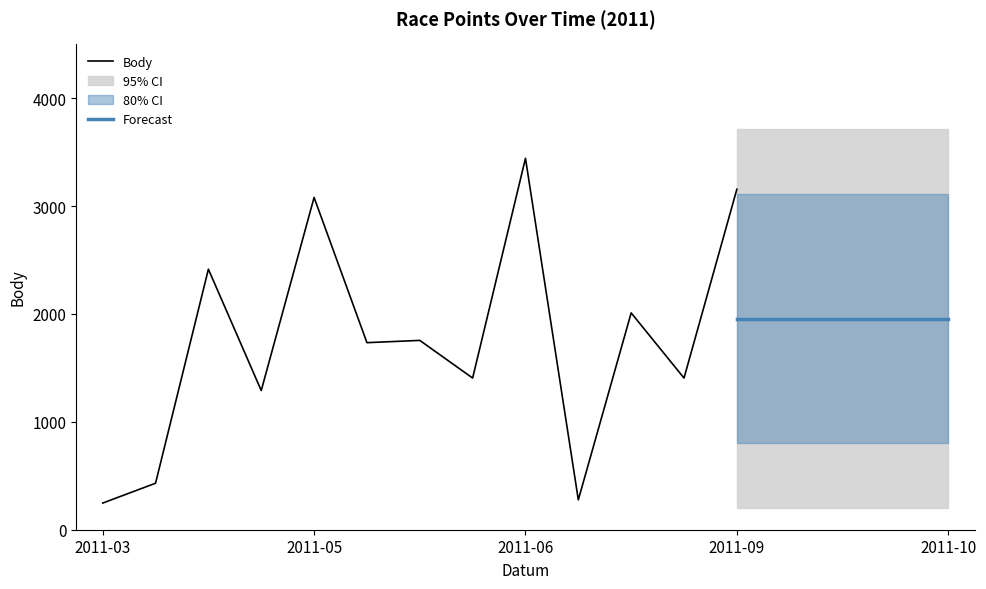

At which label does Body reach its peak?

2011-06